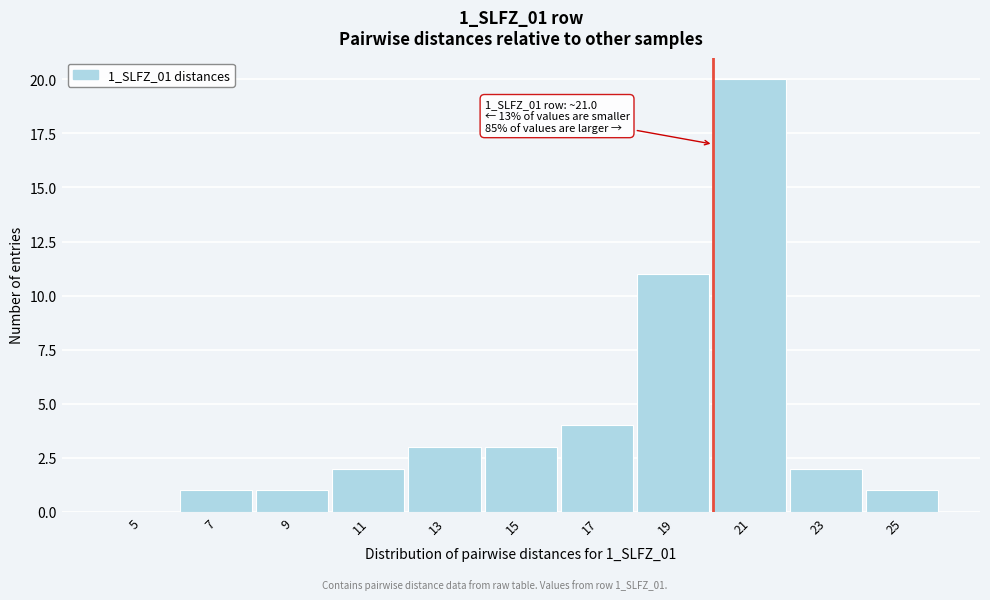

Reading left to right, transcribe all the data shown in this chart.

5=0	7=1	9=1	11=2	13=3	15=3	17=4	19=11	21=20	23=2	25=1